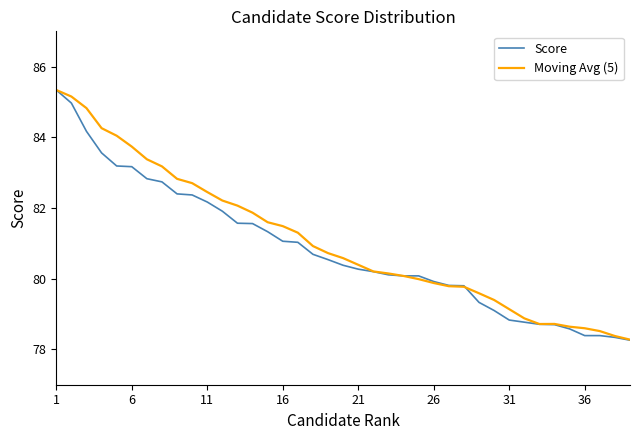

What is the minimum value shown in the chart?

78.3